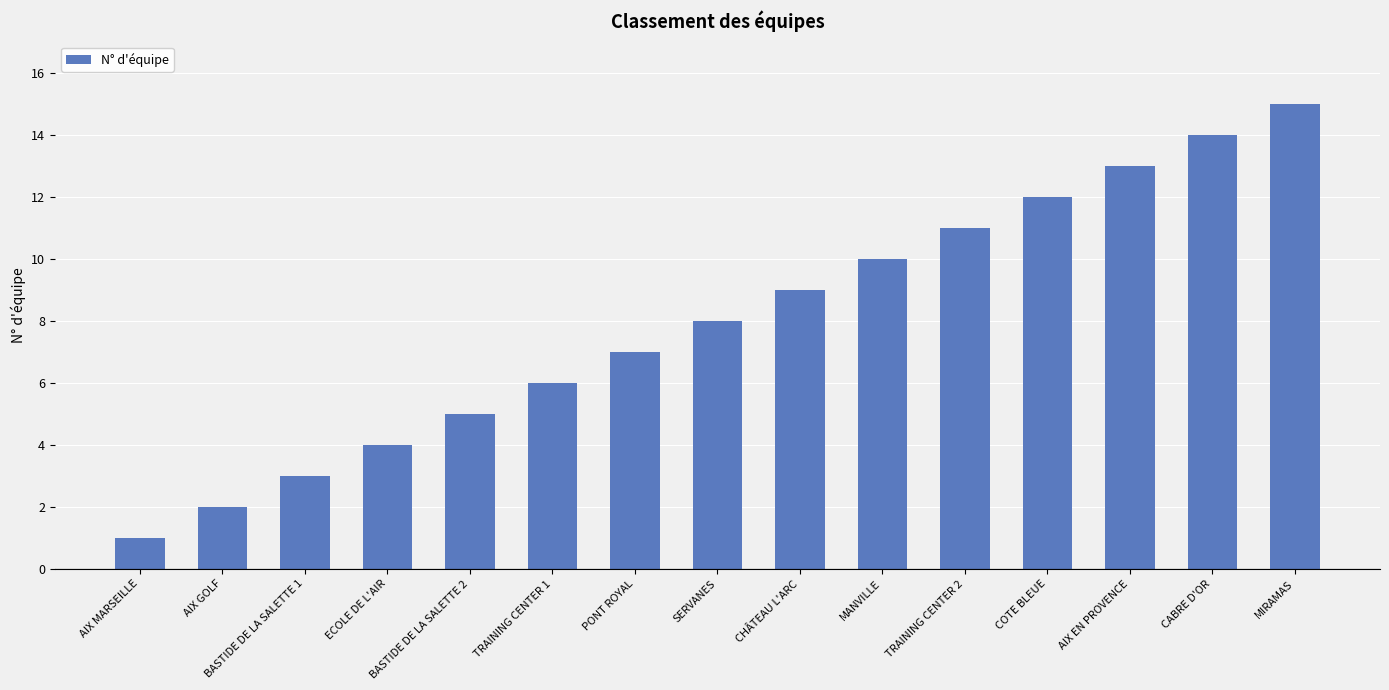

At which label is the value closest to 8?

SERVANES